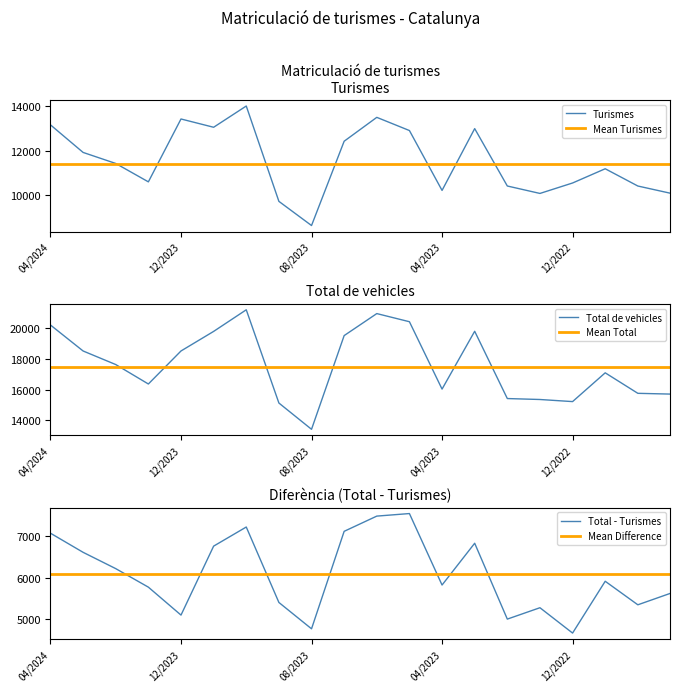

What position from the left is 10/2023?

7